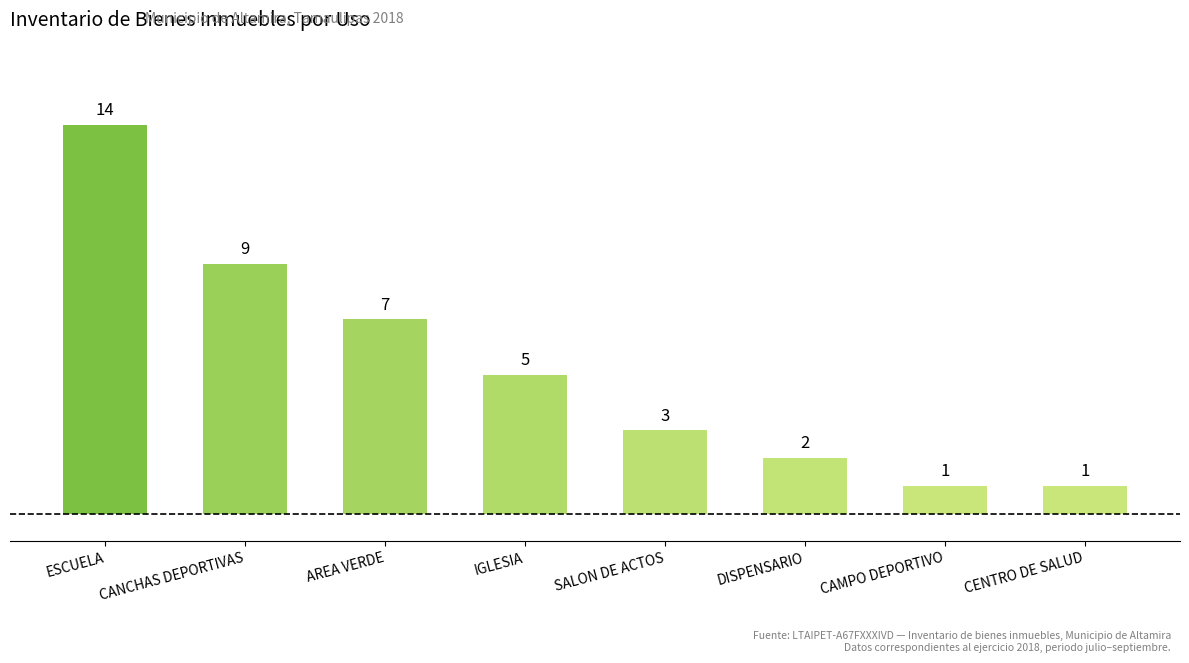

What position from the left is CANCHAS DEPORTIVAS?

2